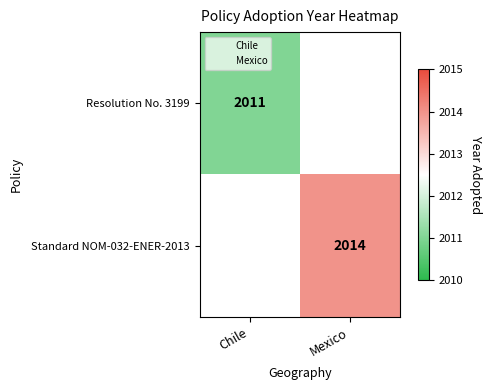

Which category has the lowest value across all series?

Chile